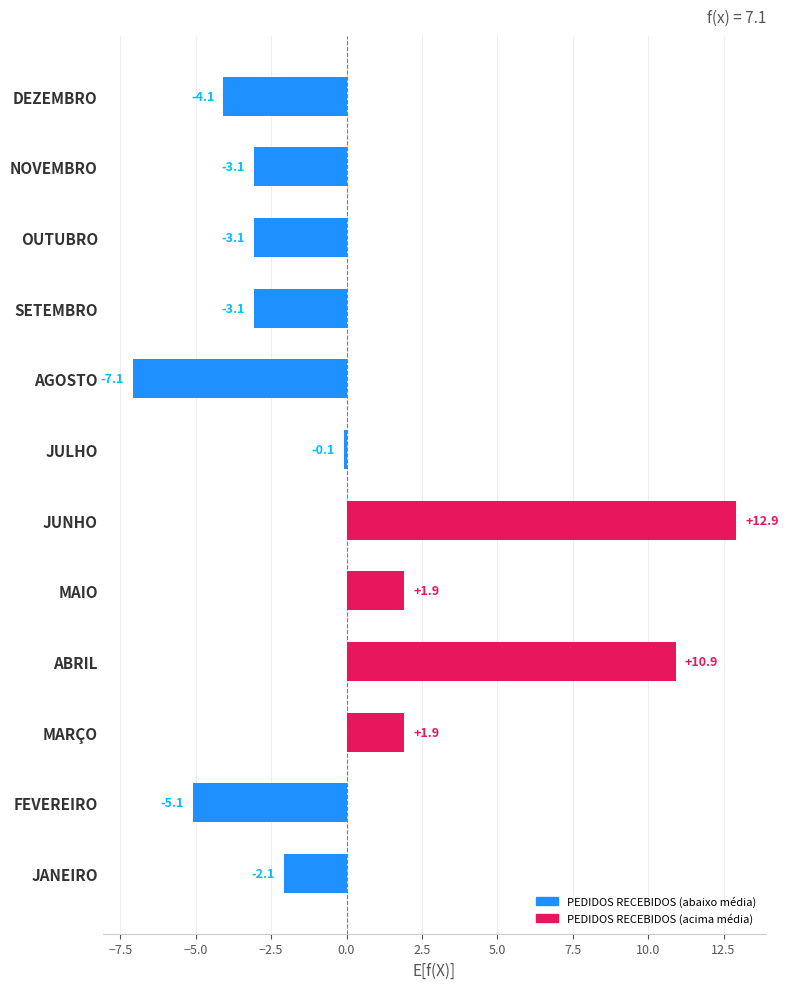

What is the difference between the maximum and second lowest values?

18.0